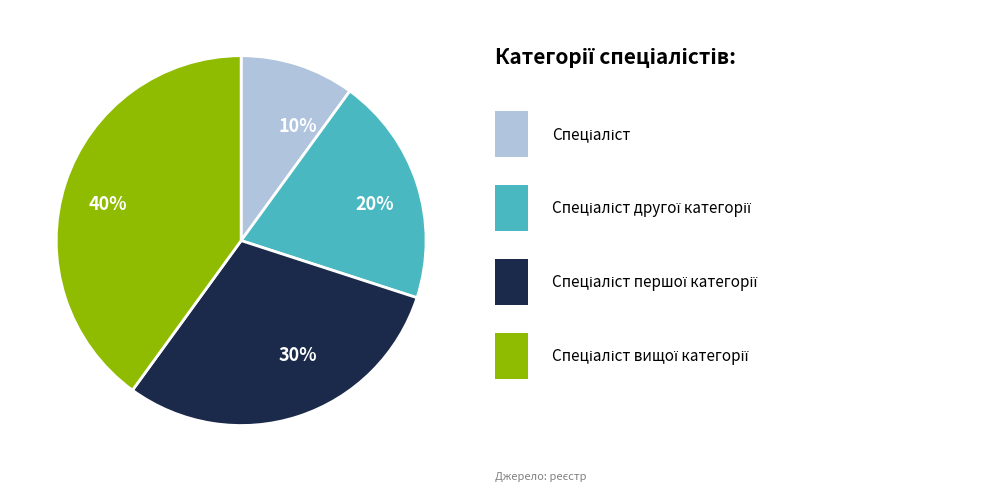

Is there any slice that represents more than half of the pie?

No